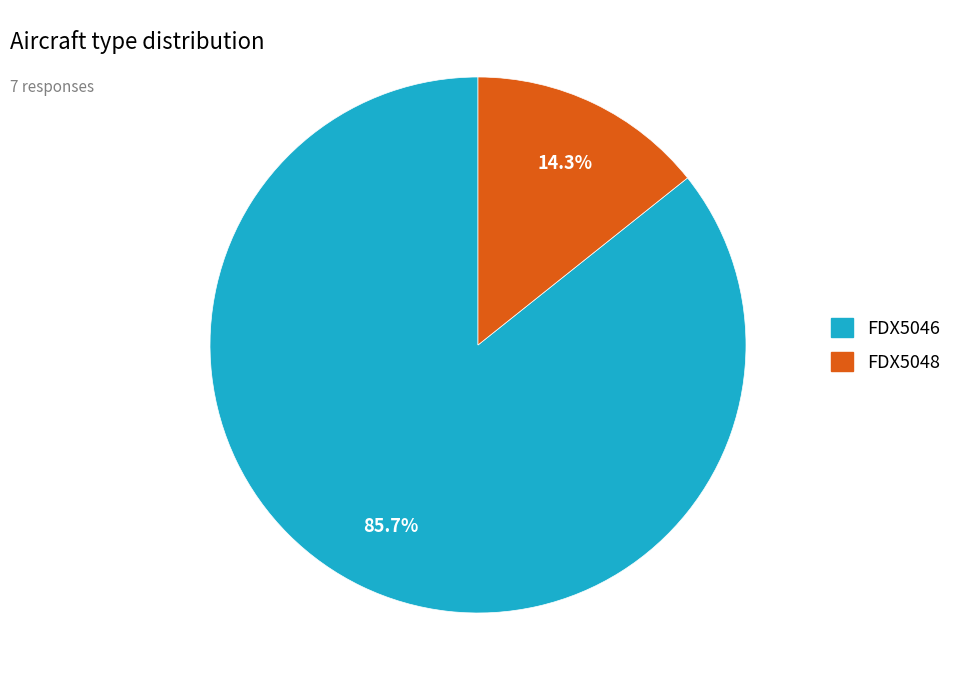

What is the largest slice in the pie chart?

FDX5046